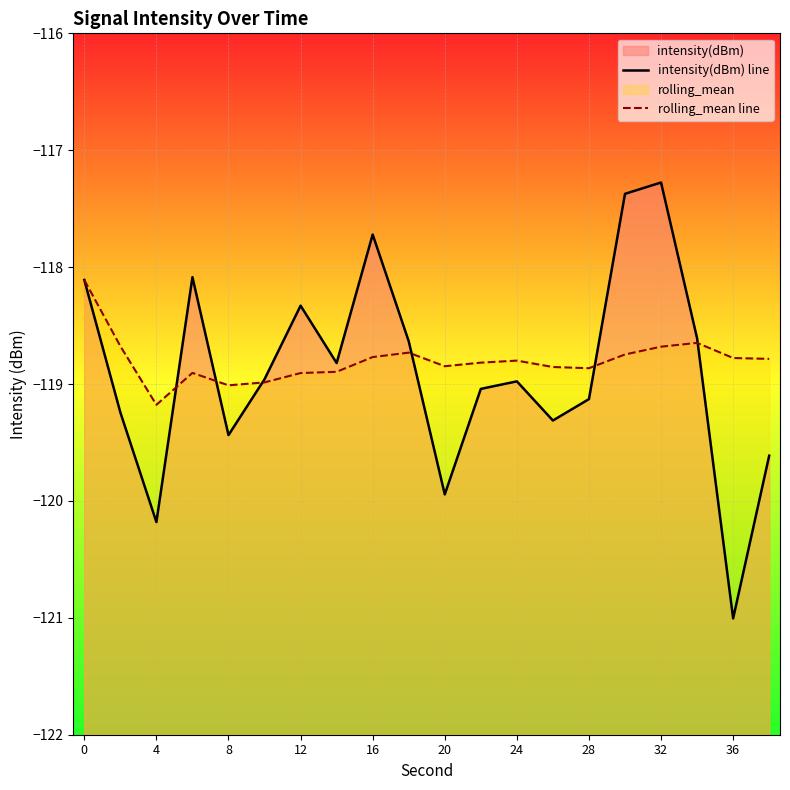

What is the lowest value of the intensity(dBm) line series?

-121.0